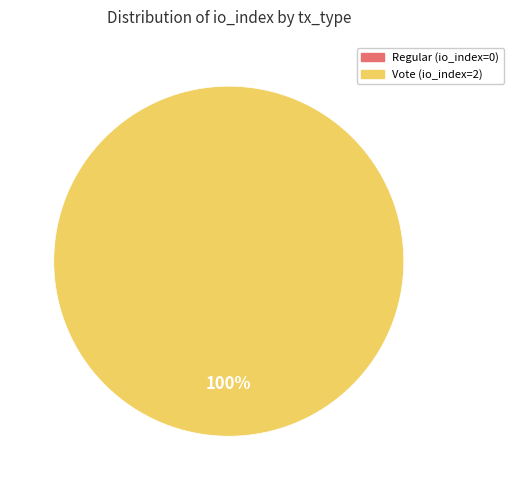

What is the largest slice in the pie chart?

Vote (io_index=2)